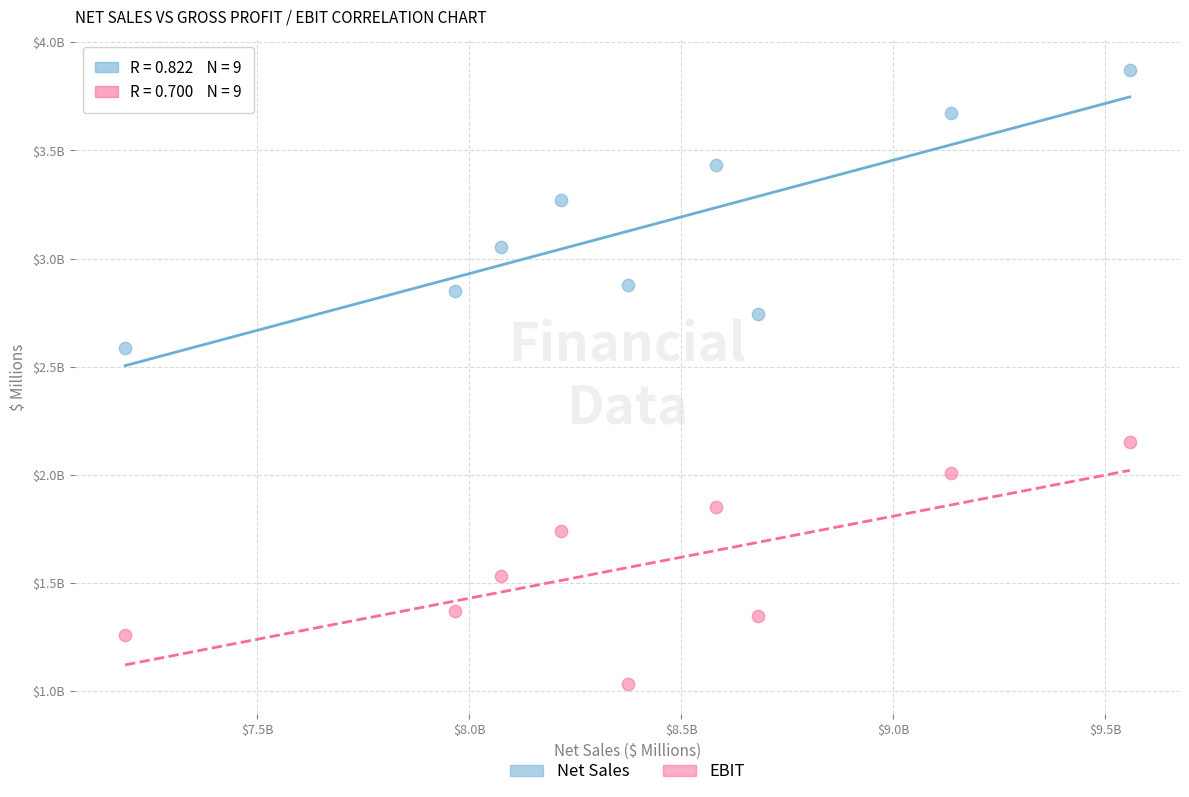

What are all the series names shown in the legend?

Net Sales, EBIT